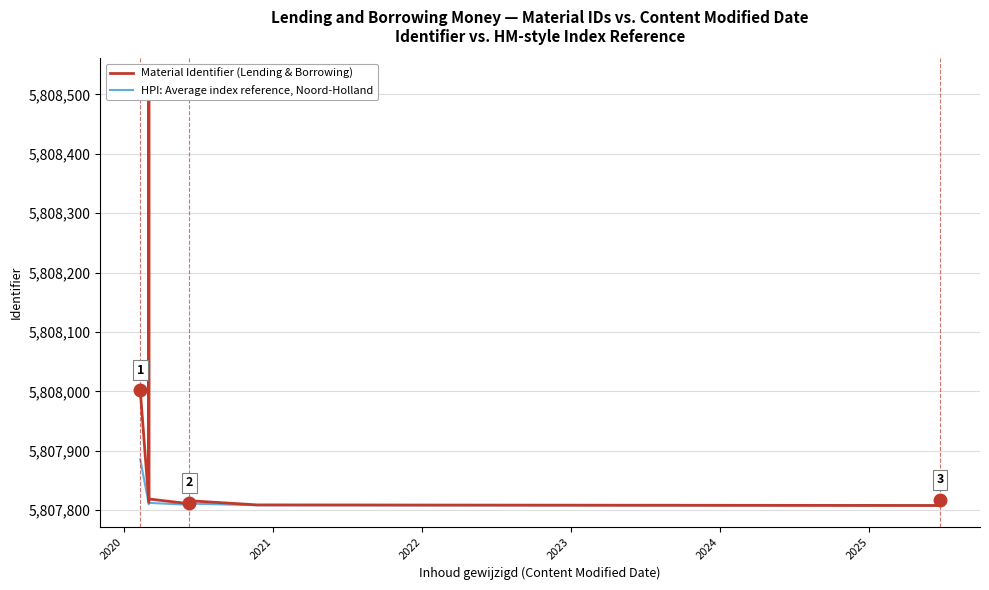

At how many categories does at least one series exceed 5808110?

1